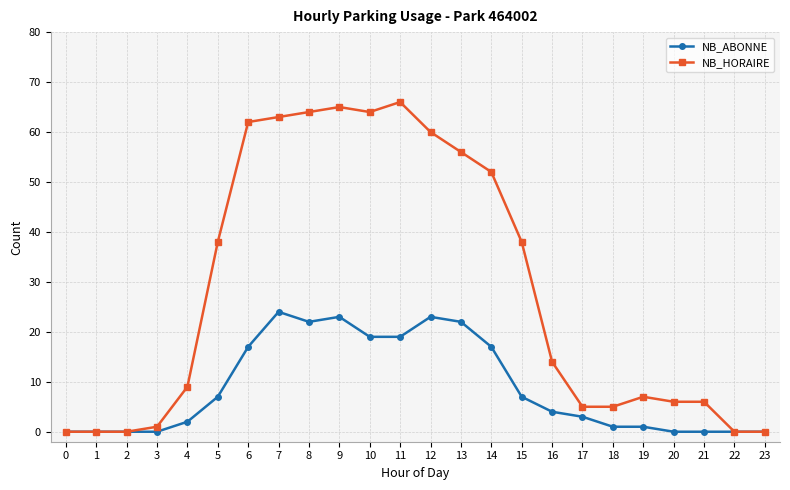

Count the number of categories in the chart.

24